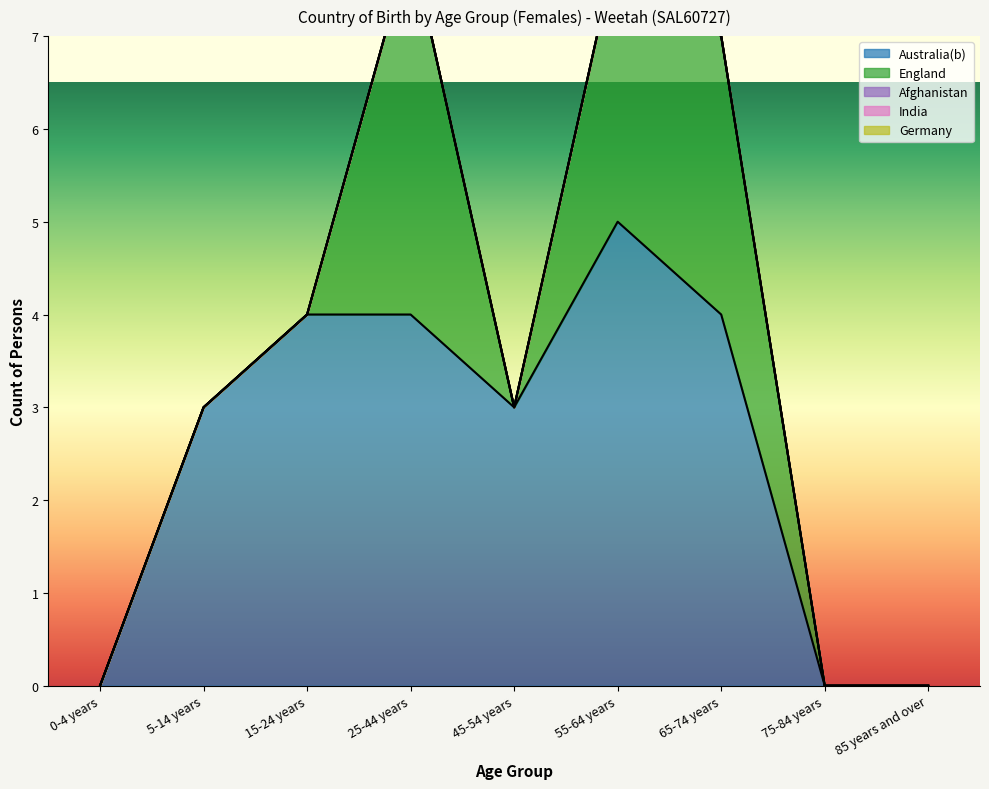

Reading left to right, what are all the values shown in this chart?

Australia(b): 0	3	4	4	3	5	4	0	0
England: 0	0	0	4	0	3	3	0	0
Afghanistan: 0	0	0	0	0	0	0	0	0
India: 0	0	0	0	0	0	0	0	0
Germany: 0	0	0	0	0	0	0	0	0